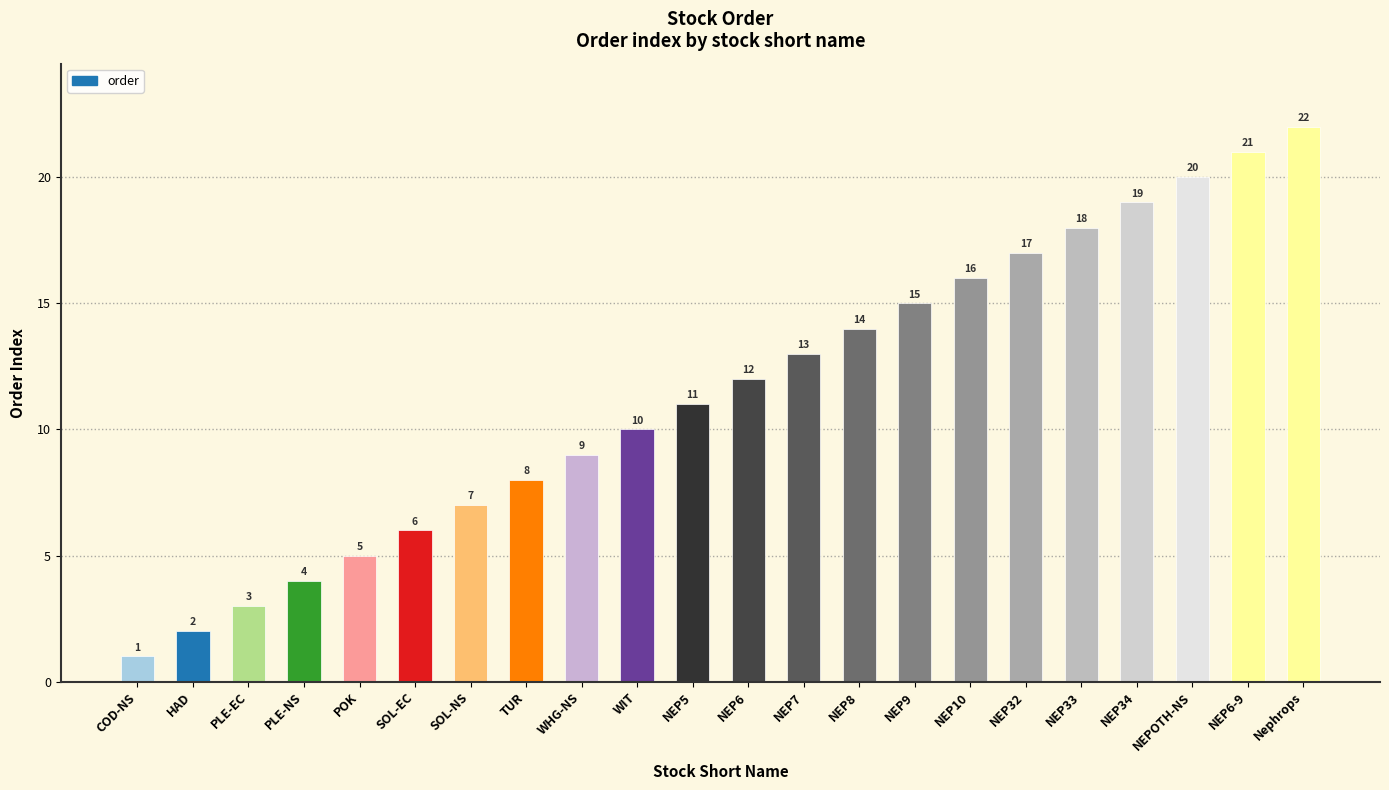

What is the label of the 17th bar from the left?

NEP32